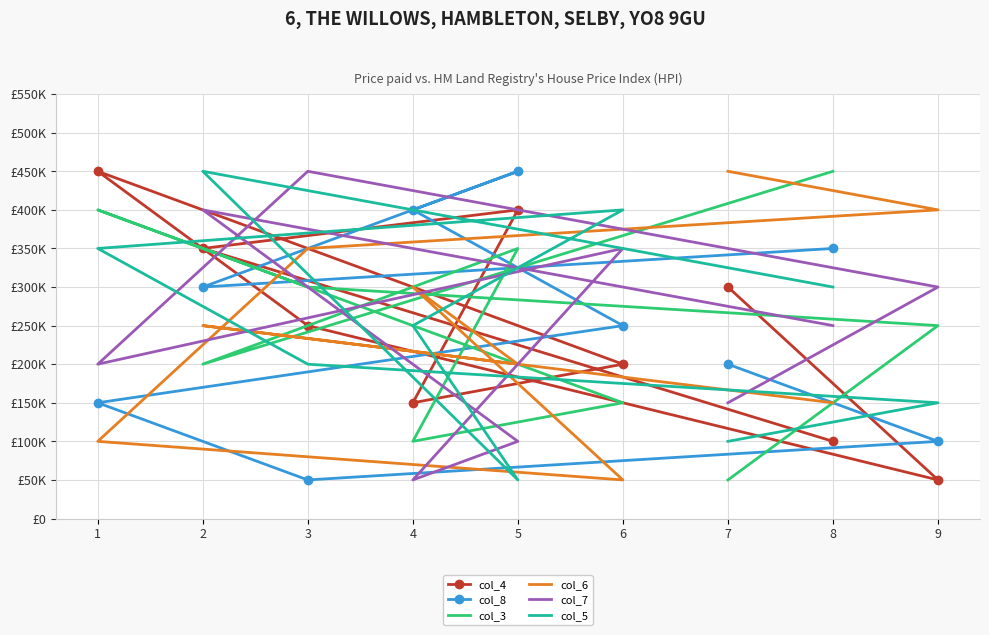

Reading right to left, list all the values displayed in this chart.

col_4: 7=300000	9=50000	3=250000	1=450000	6=200000	4=150000	5=400000	2=350000	8=100000
col_8: 7=200000	9=100000	3=50000	1=150000	6=250000	4=400000	5=450000	2=300000	8=350000
col_3: 7=50000	9=250000	3=300000	1=400000	6=150000	4=100000	5=350000	2=200000	8=450000
col_6: 7=450000	9=400000	3=350000	1=100000	6=50000	4=300000	5=200000	2=250000	8=150000
col_7: 7=150000	9=300000	3=450000	1=200000	6=350000	4=50000	5=100000	2=400000	8=250000
col_5: 7=100000	9=150000	3=200000	1=350000	6=400000	4=250000	5=50000	2=450000	8=300000